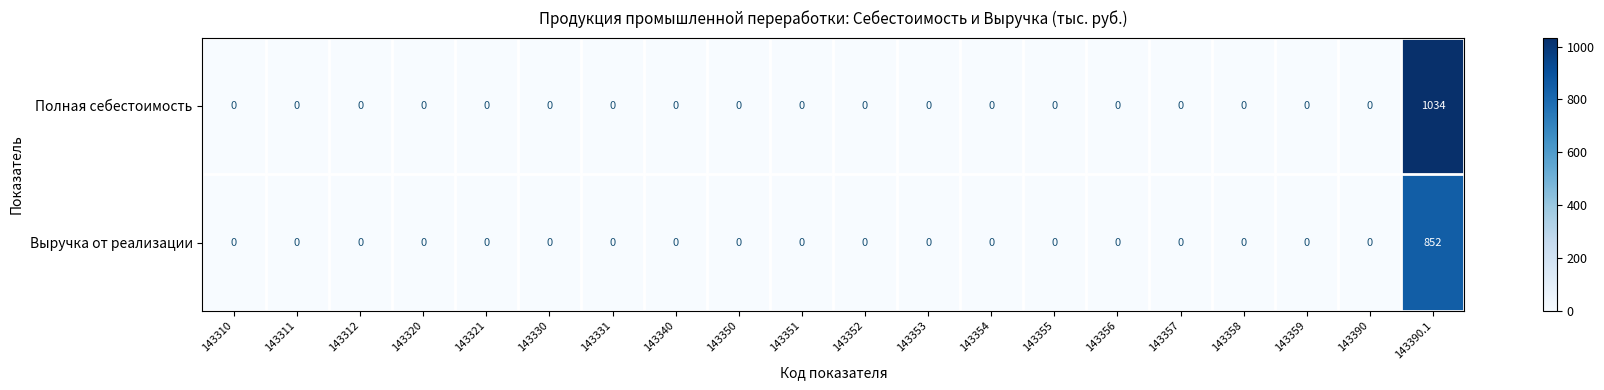

How many data points does each series have?

20